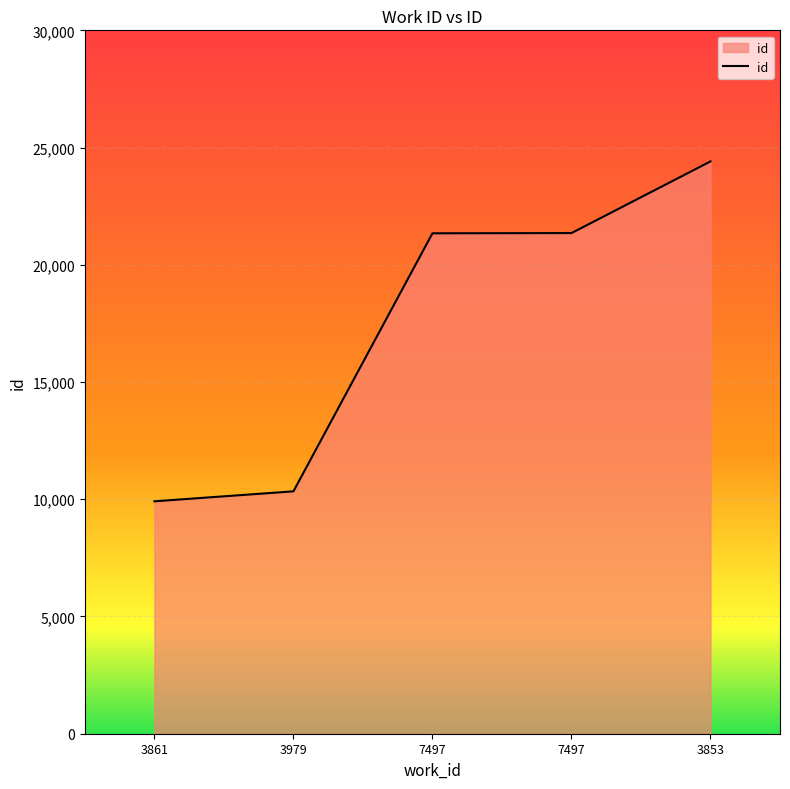

Does the chart display data point markers on the line(s)?

No